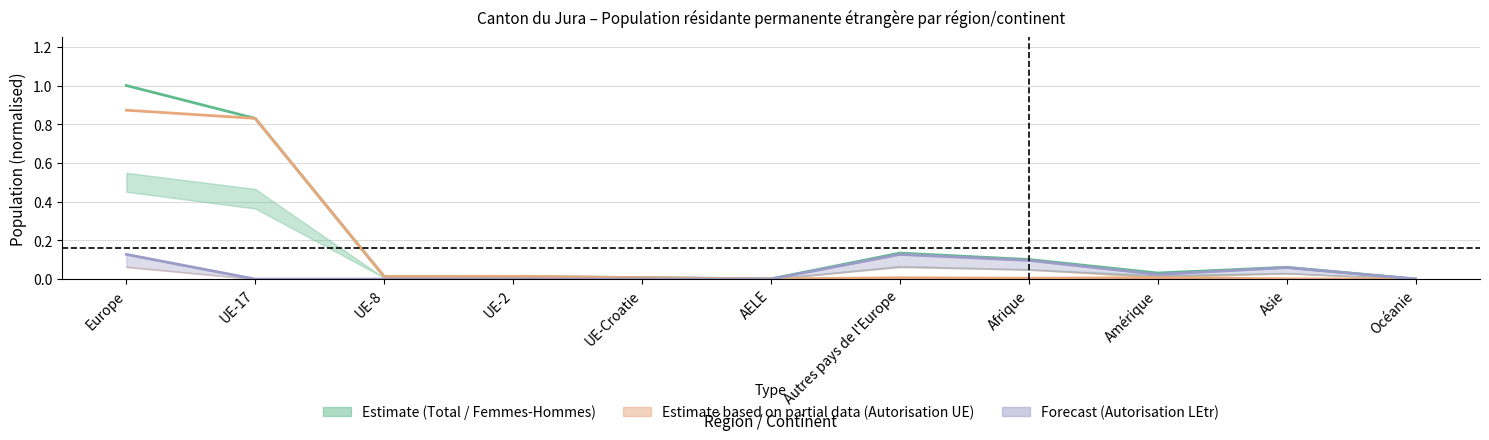

At AELE, list the series in order from largest to smallest.

Total, Autorisation UE Total, Autorisation LEtr Total